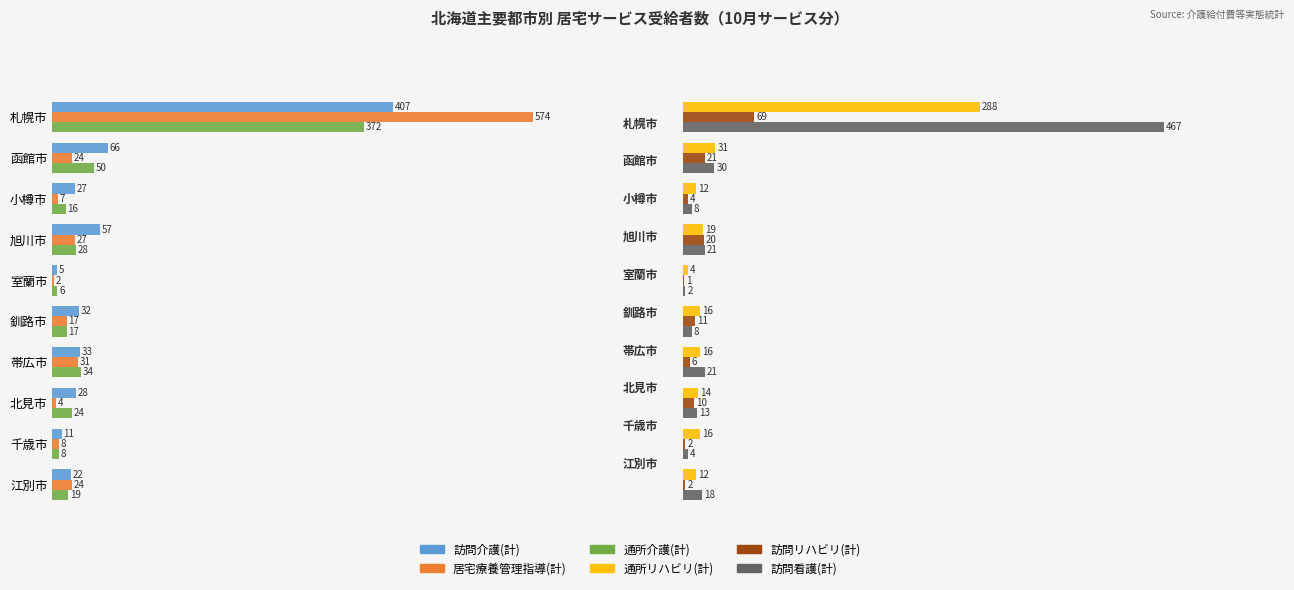

Reading left to right, extract all data points from this chart.

訪問介護(計): 407	66	27	57	5	32	33	28	11	22
居宅療養管理指導(計): 574	24	7	27	2	17	31	4	8	24
通所介護(計): 372	50	16	28	6	17	34	24	8	19
通所リハビリ(計): 288	31	12	19	4	16	16	14	16	12
訪問リハビリ(計): 69	21	4	20	1	11	6	10	2	2
訪問看護(計): 467	30	8	21	2	8	21	13	4	18